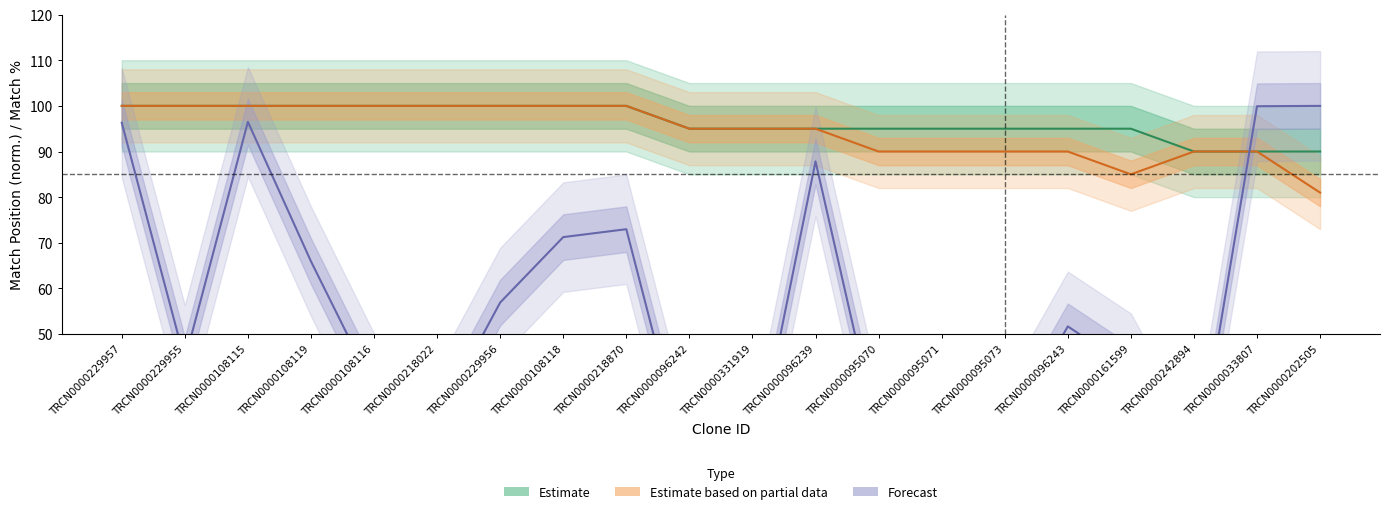

The Match Position series shows 34.3 at TRCN0000108119. True or false?

False